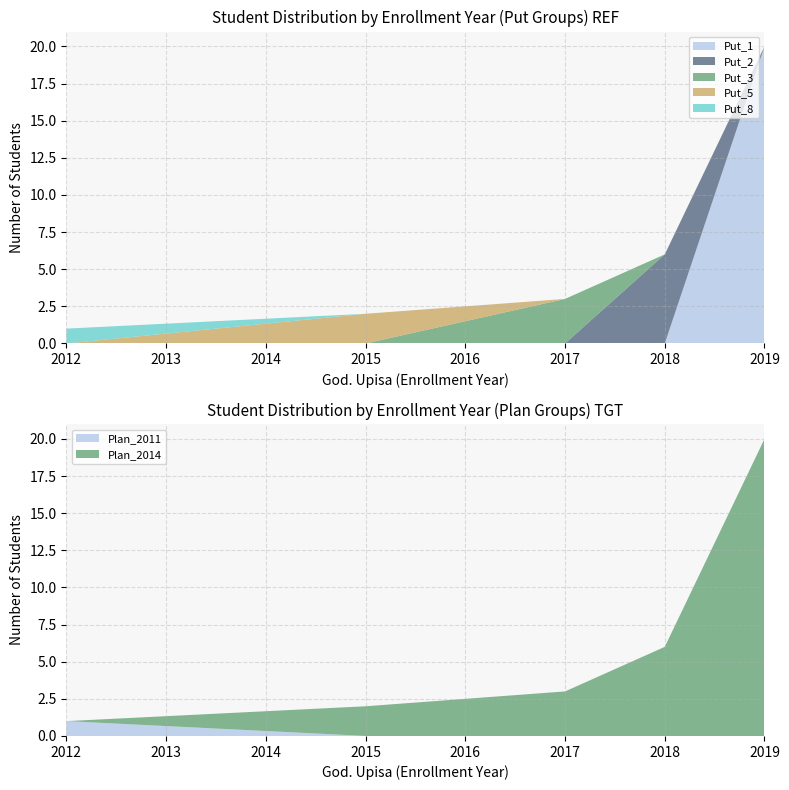

Reading left to right, extract all data points from this chart.

Put_1: 2012=0	2015=0	2017=0	2018=0	2019=20
Put_2: 2012=0	2015=0	2017=0	2018=6	2019=0
Put_3: 2012=0	2015=0	2017=3	2018=0	2019=0
Put_5: 2012=0	2015=2	2017=0	2018=0	2019=0
Put_8: 2012=1	2015=0	2017=0	2018=0	2019=0